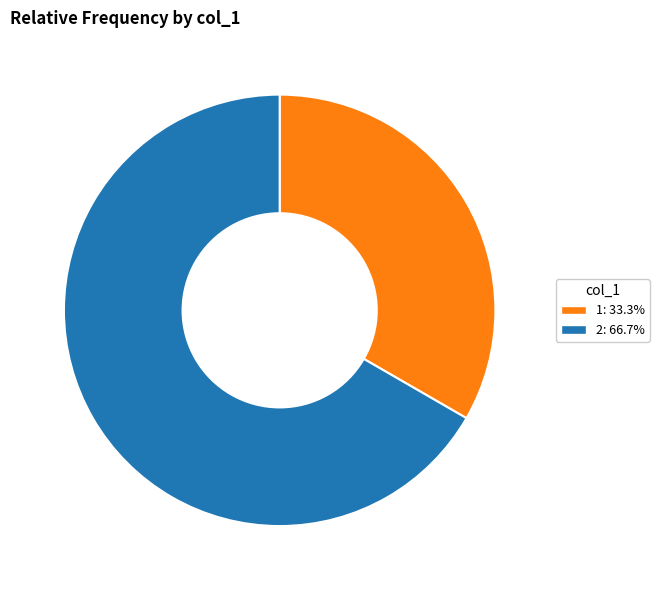

The 2 slice represents 67% of the pie. True or false?

True